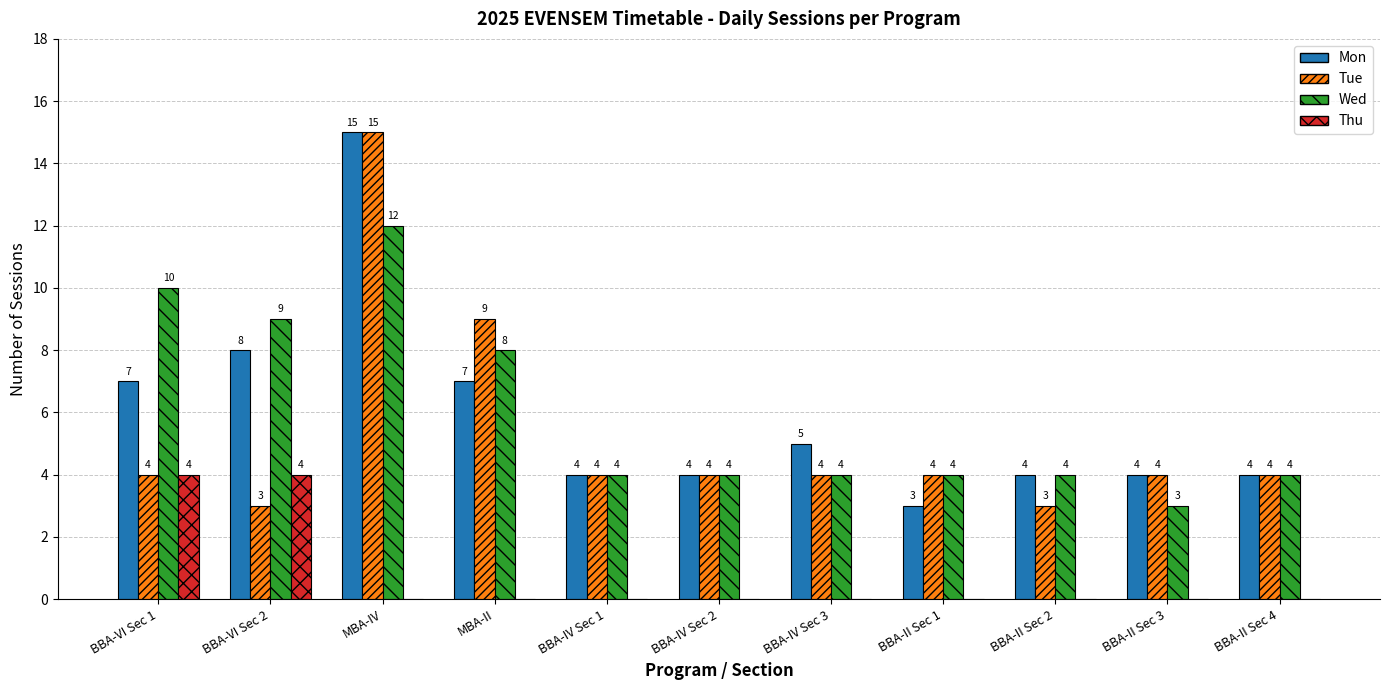

Is it true that Mon equals 7 at BBA-IV Sec 1?

False